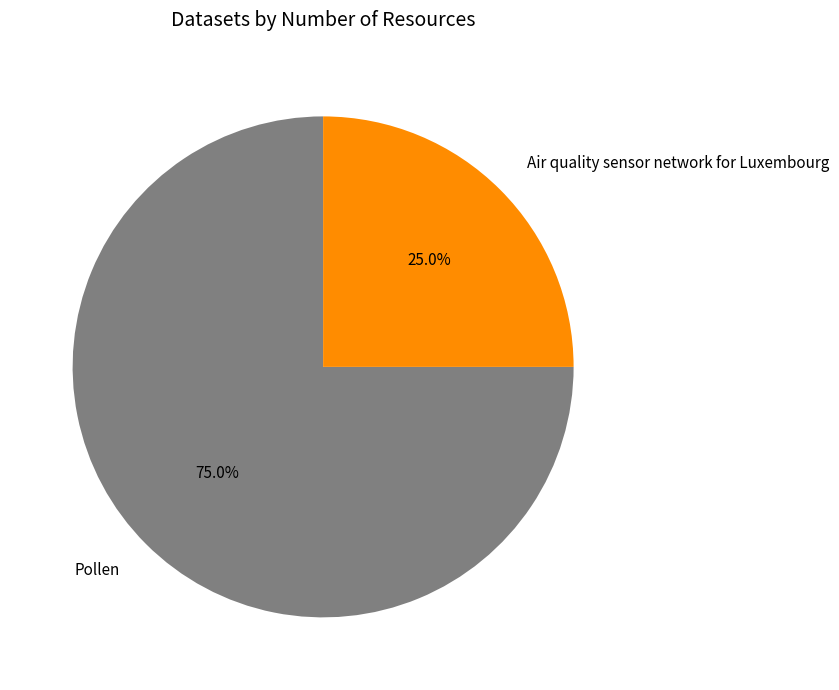

Does any single category account for the majority?

Yes